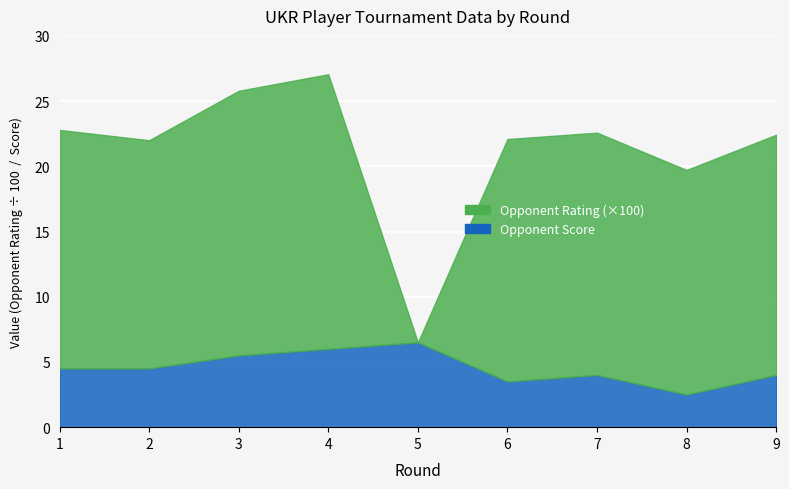

True or false: Opponent Rating has a value of 989.2 at 1.

False